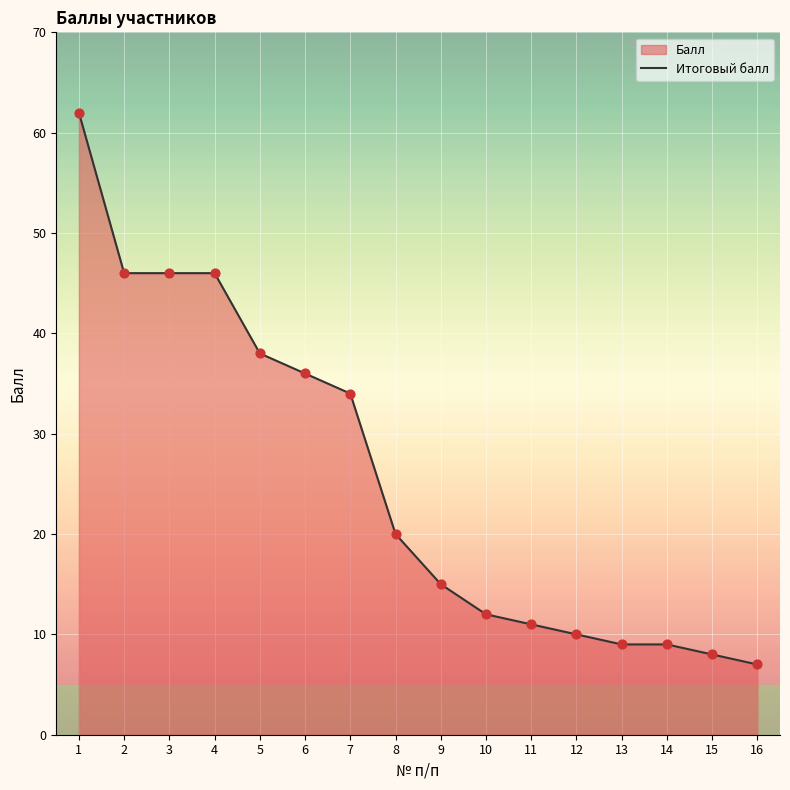

What is the change in value from 1 to 11?

-51